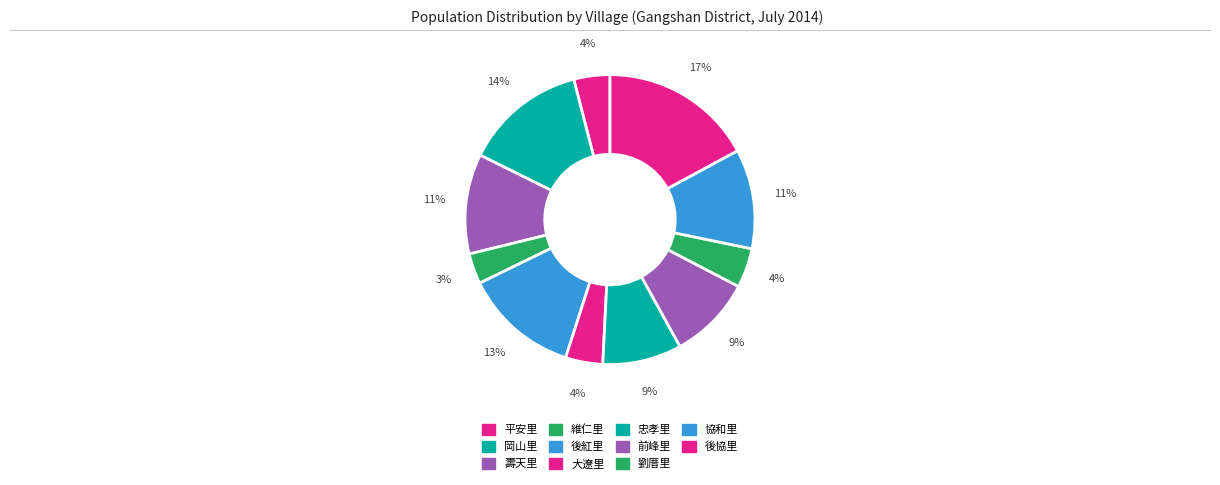

What is the change in value from 壽天里 to 忠孝里?

-876